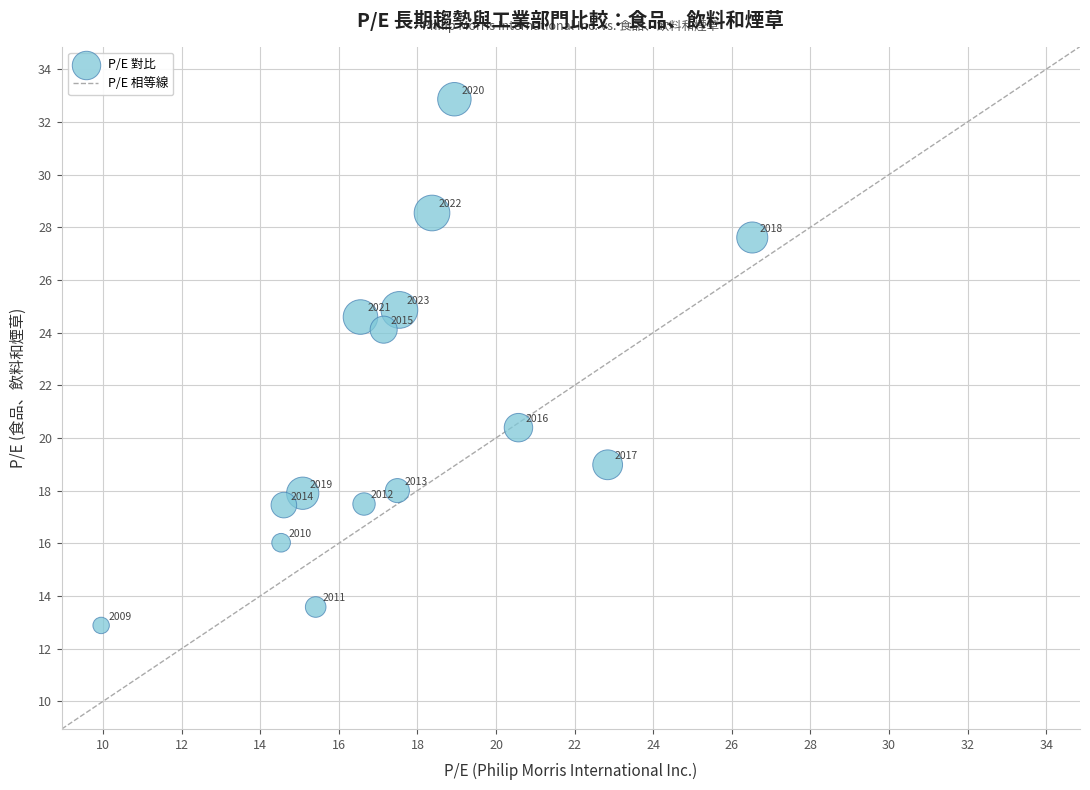

What Y value in the scatter plot is closest to 22?

20.4